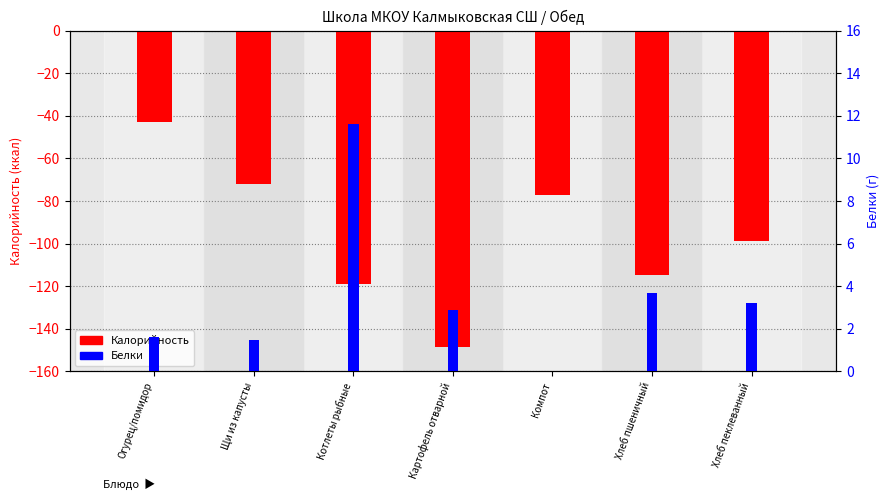

Where is Белки nearest to the value 5?

Хлеб пшеничный